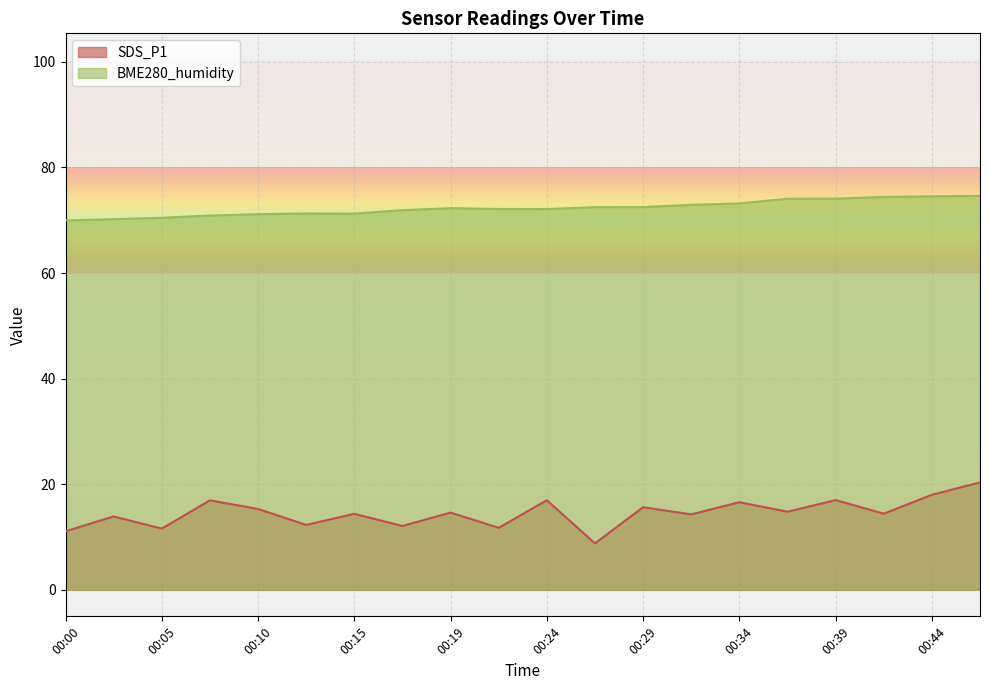

Reading left to right, list all the values displayed in this chart.

SDS_P1: 00:00=11.1	00:02=13.9	00:05=11.6	00:07=16.9	00:10=15.3	00:12=12.3	00:15=14.4	00:17=12.1	00:19=14.6	00:22=11.8	00:24=17.0	00:27=8.8	00:29=15.7	00:32=14.3	00:34=16.6	00:37=14.8	00:39=17.0	00:41=14.4	00:44=18.0	00:46=20.4
BME280_humidity: 00:00=70.0	00:02=70.2	00:05=70.5	00:07=70.9	00:10=71.2	00:12=71.3	00:15=71.3	00:17=71.9	00:19=72.3	00:22=72.1	00:24=72.1	00:27=72.5	00:29=72.5	00:32=72.9	00:34=73.2	00:37=74.1	00:39=74.1	00:41=74.4	00:44=74.5	00:46=74.6